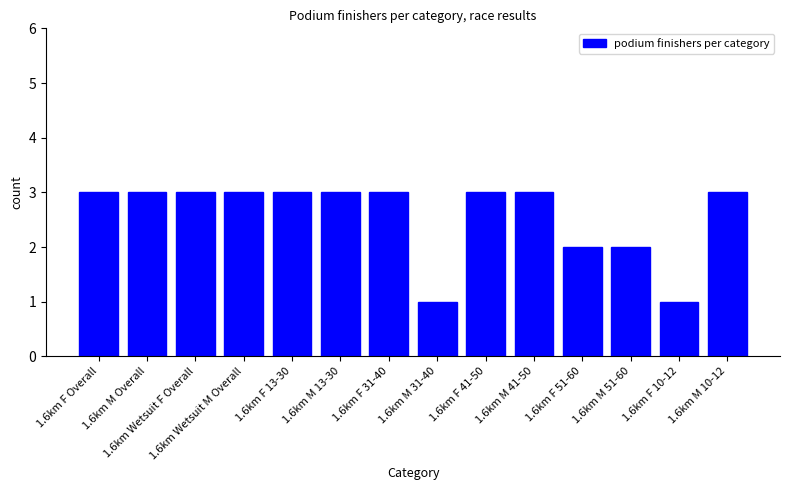

What is the change in value from 1.6km M 31-40 to 1.6km M 10-12?

+2